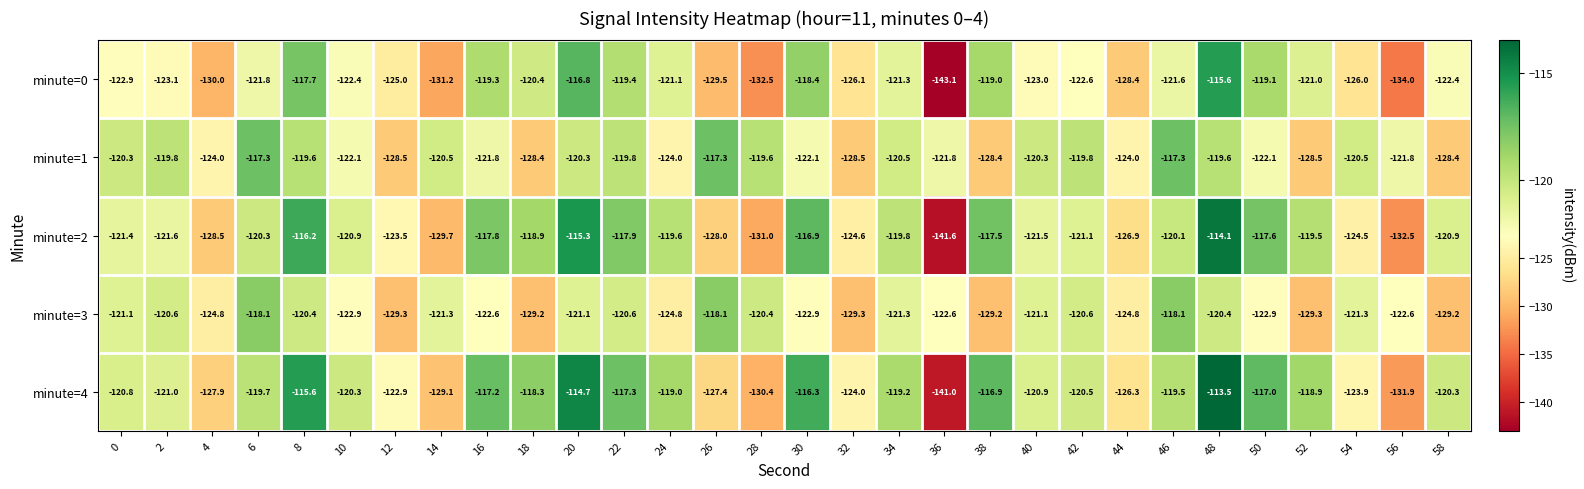

How many data points does each series have?

30